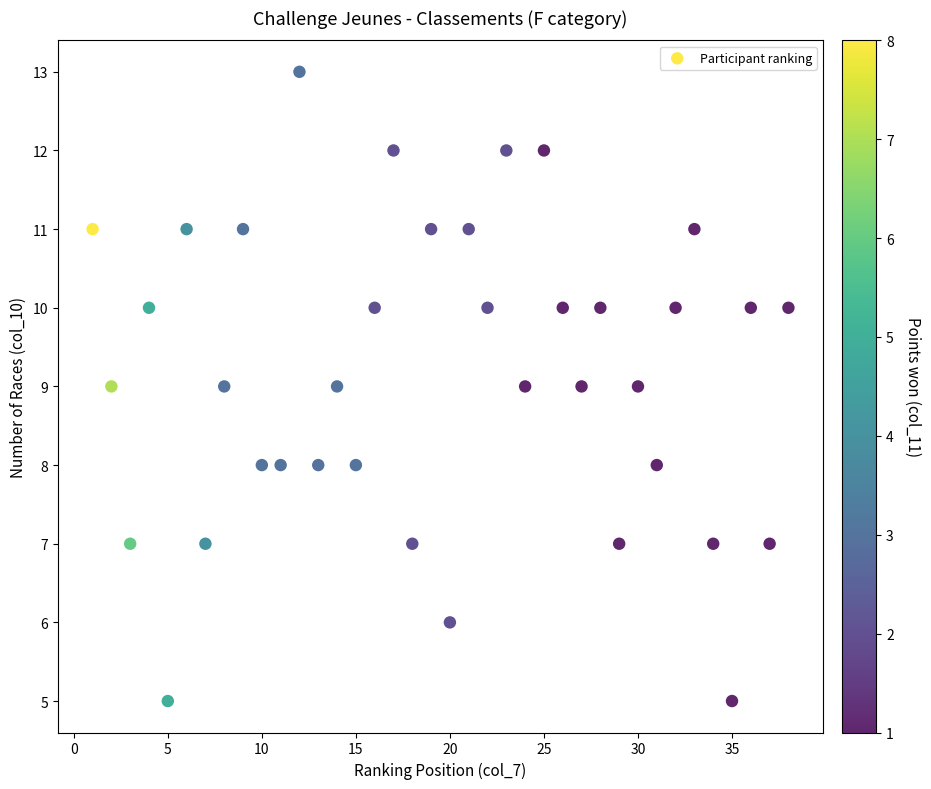

What is the range of Y values (max minus min)?

8